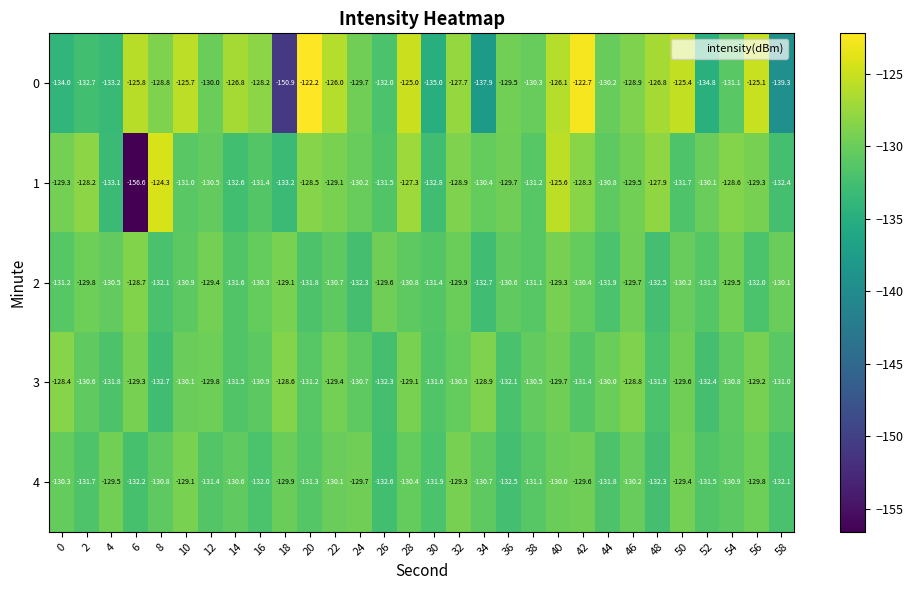

What is the difference between the 2 values at 54 and 20?

2.3